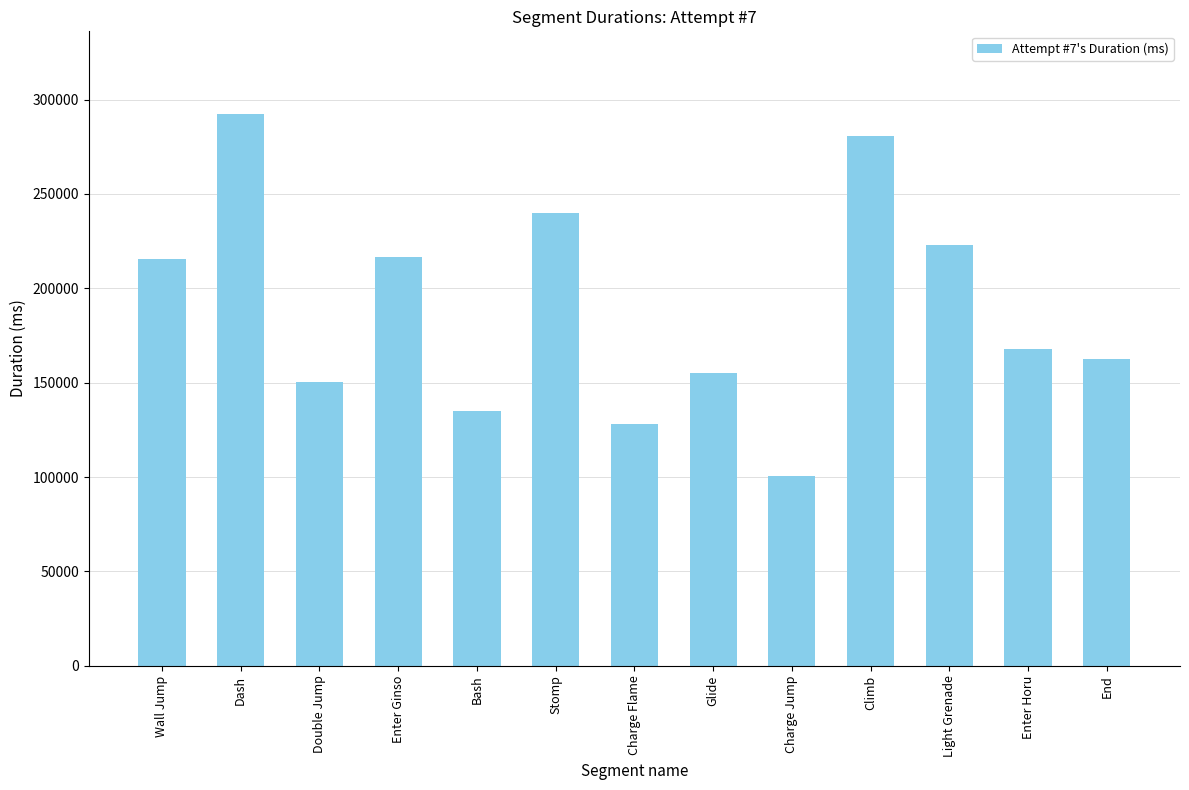

What is the change in value from Stomp to Charge Flame?

-112119